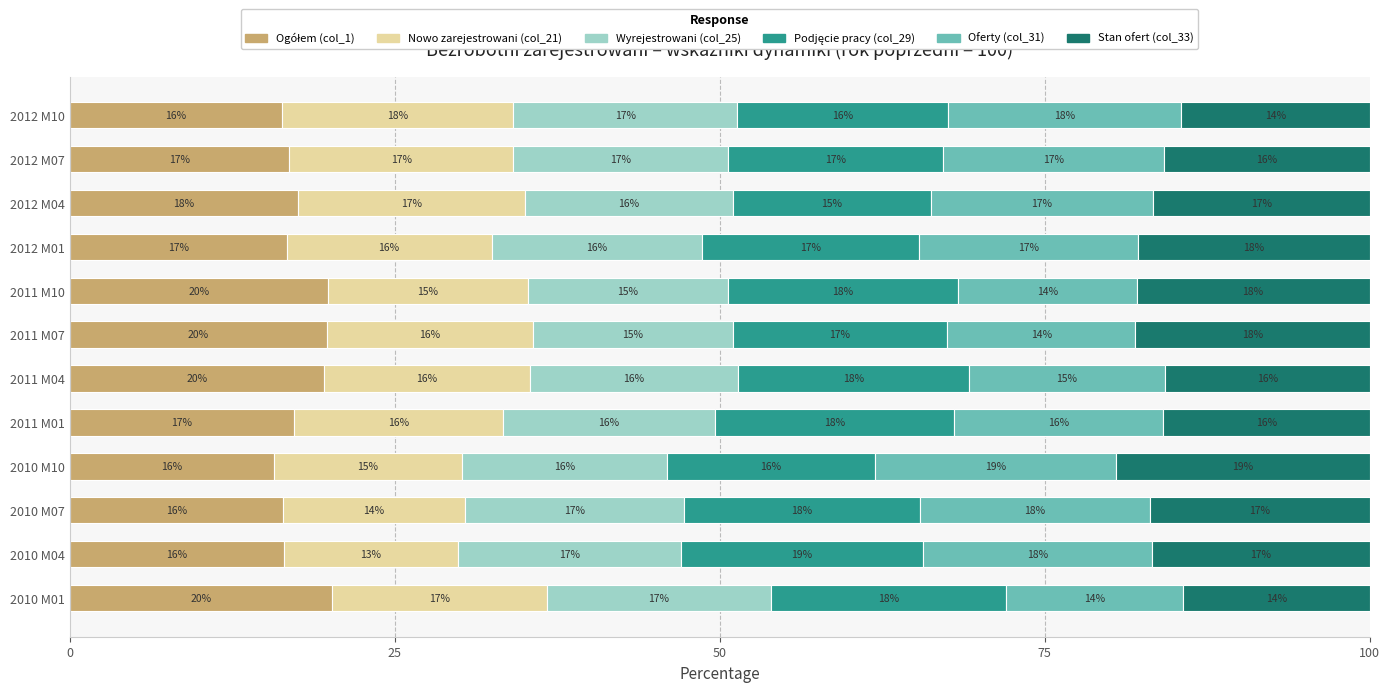

Count the number of categories in the chart.

12